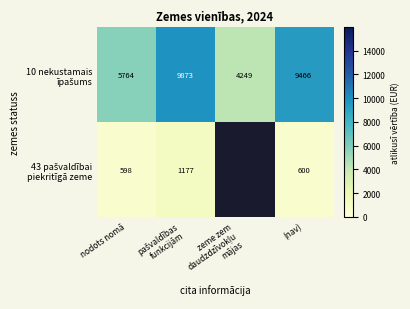

How many values in 43 pašvaldībai piekritīgā zeme are above zero?

3